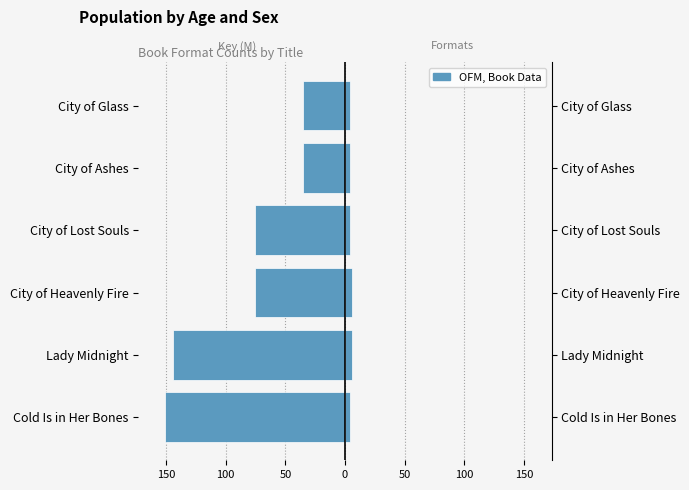

What is the difference between the maximum and second lowest values in the Format Count series?

2.0